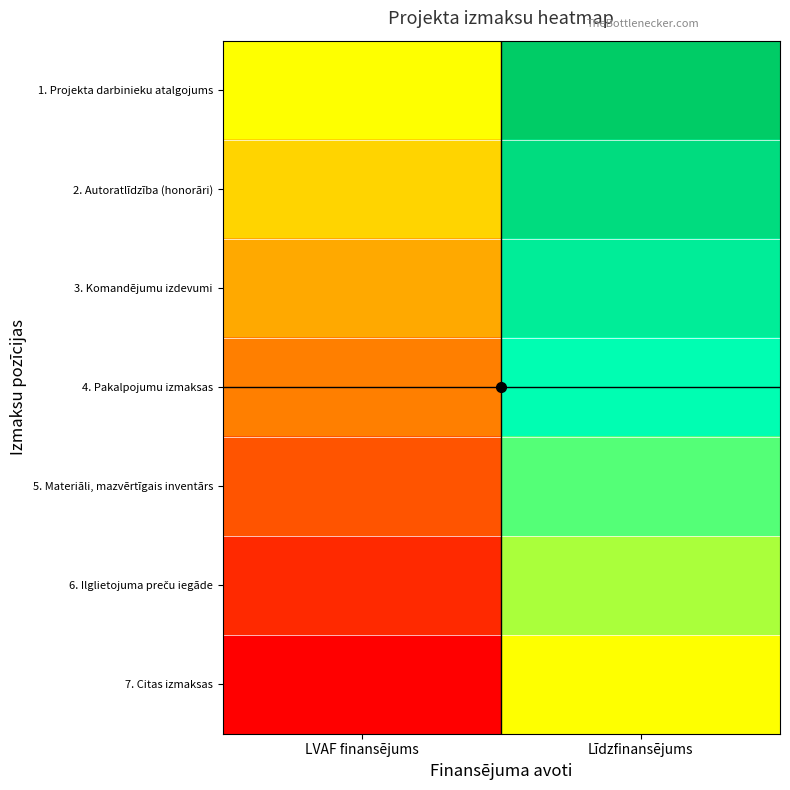

What is the spread (max minus min) of values at LVAF finansējums?

1.0